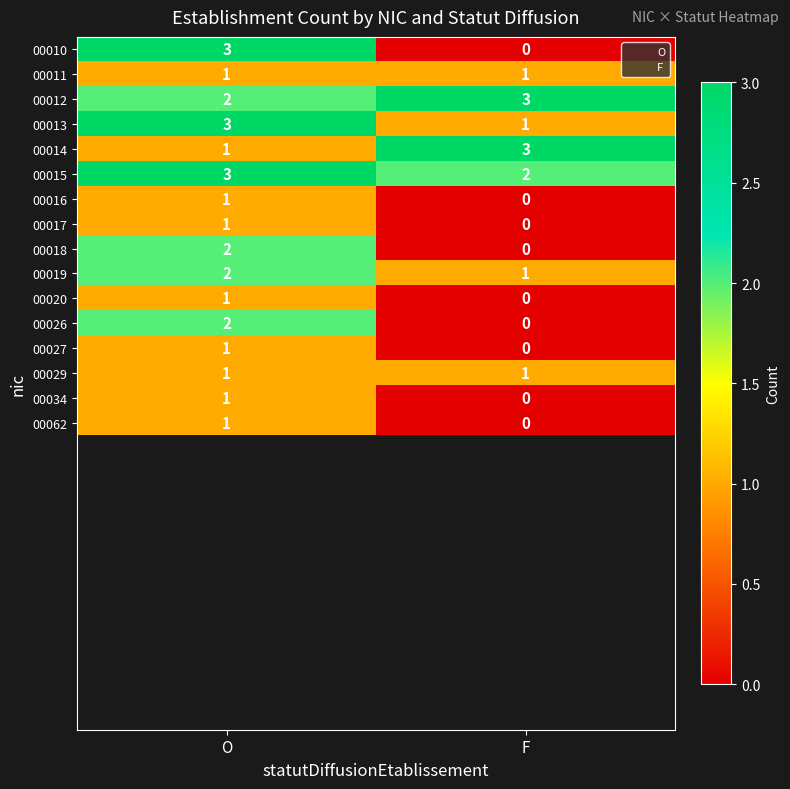

At which label is 00016 closest to 0?

F